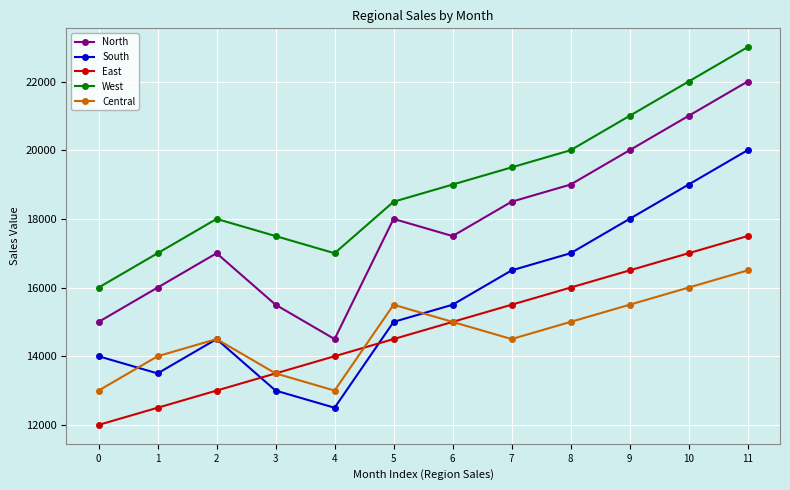

Which series has the largest total across all categories?

West